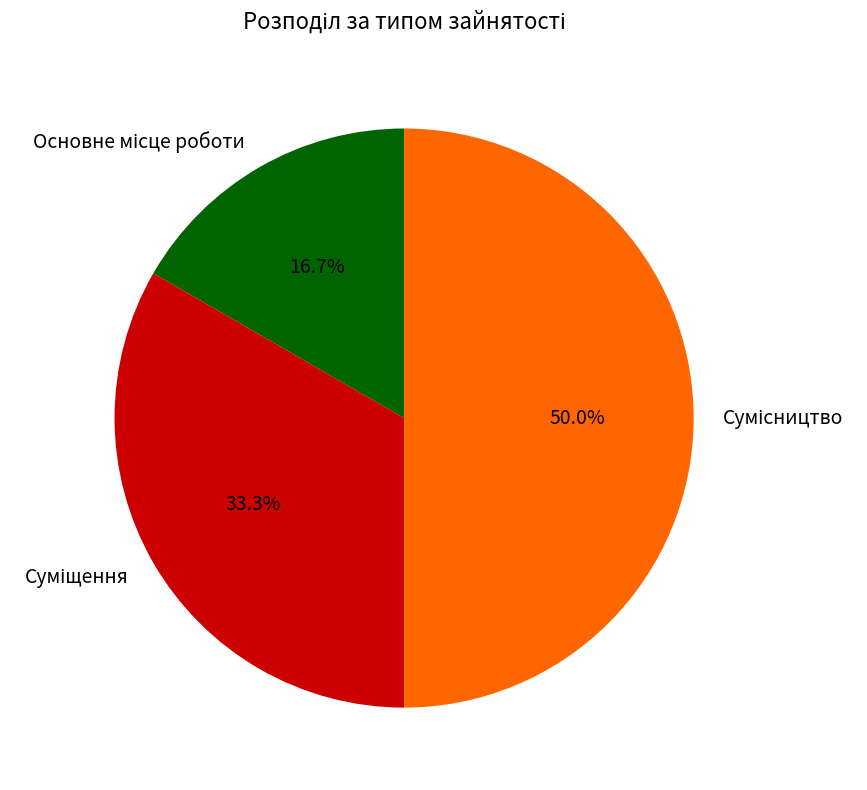

How many segments does this pie chart have?

3